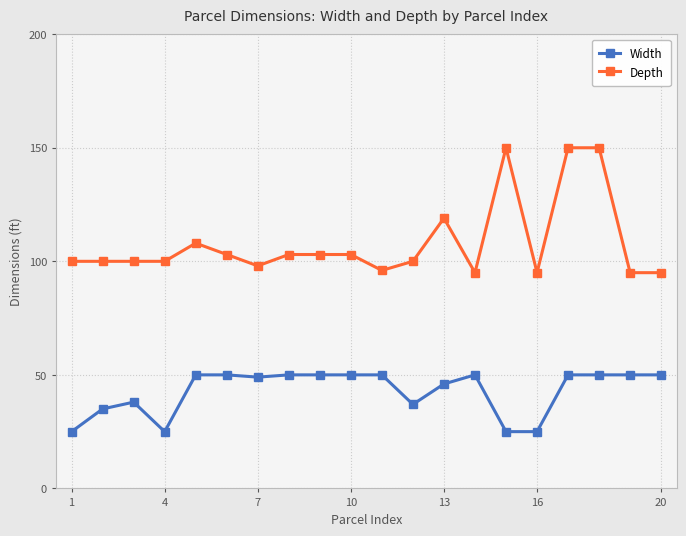

Rank the series by their average value, from highest to lowest.

Depth, Width